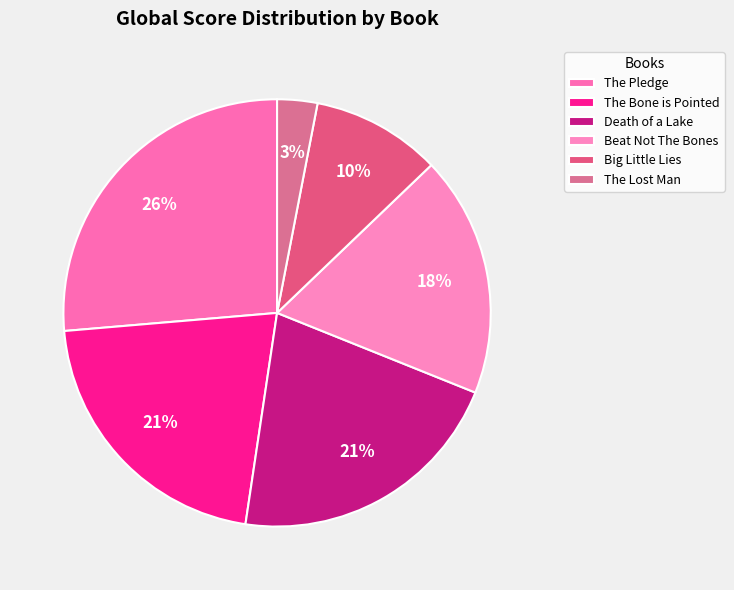

Is The Bone is Pointed the majority of the pie?

No